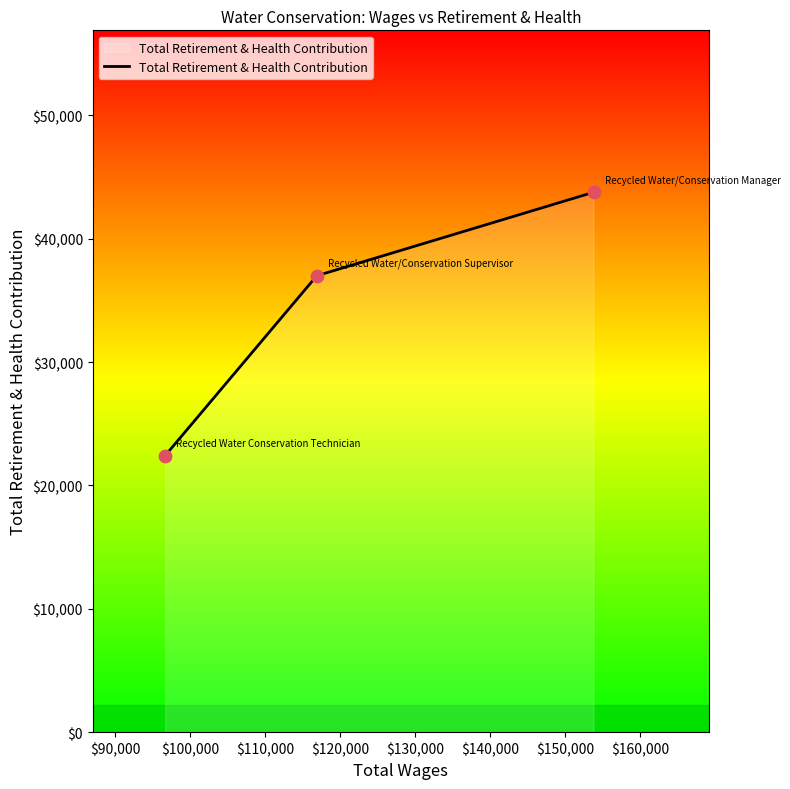

What is the smallest value displayed?

22424